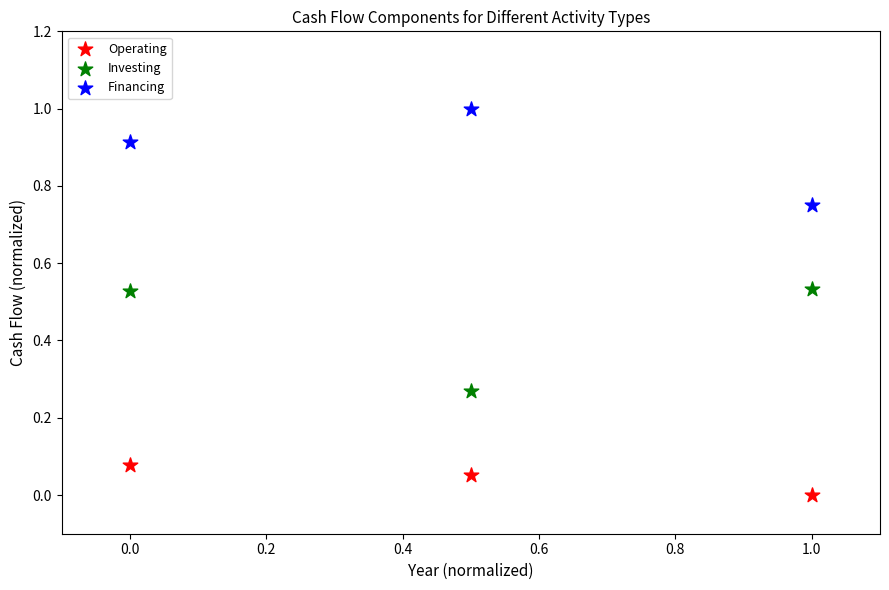

Which series contains the lowest Y value?

Operating